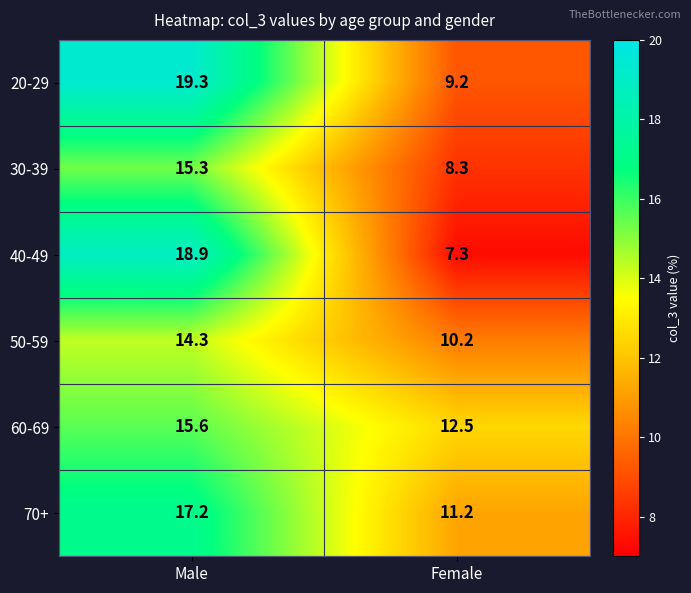

List the series in order of their peak value, lowest first.

50-59, 30-39, 60-69, 70+, 40-49, 20-29